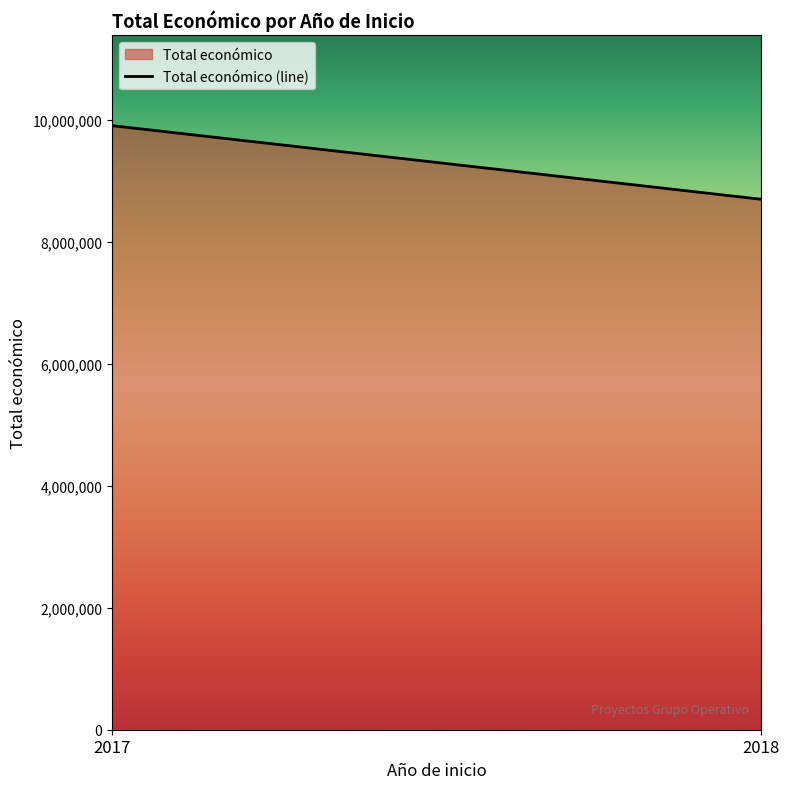

Count the number of values greater than 8701686.

1